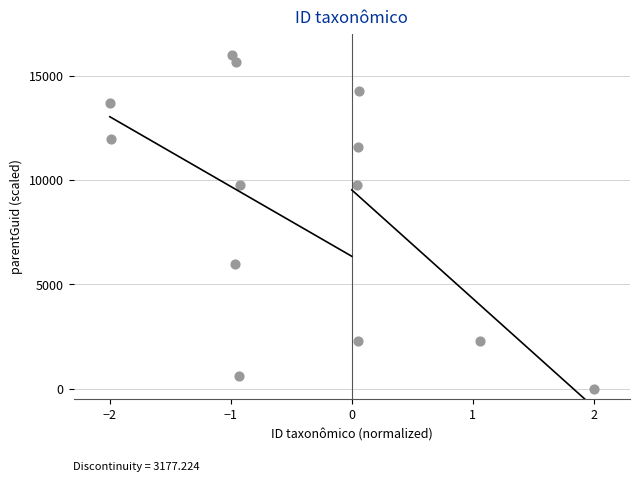

What is the range of X values (max minus min)?

4.0